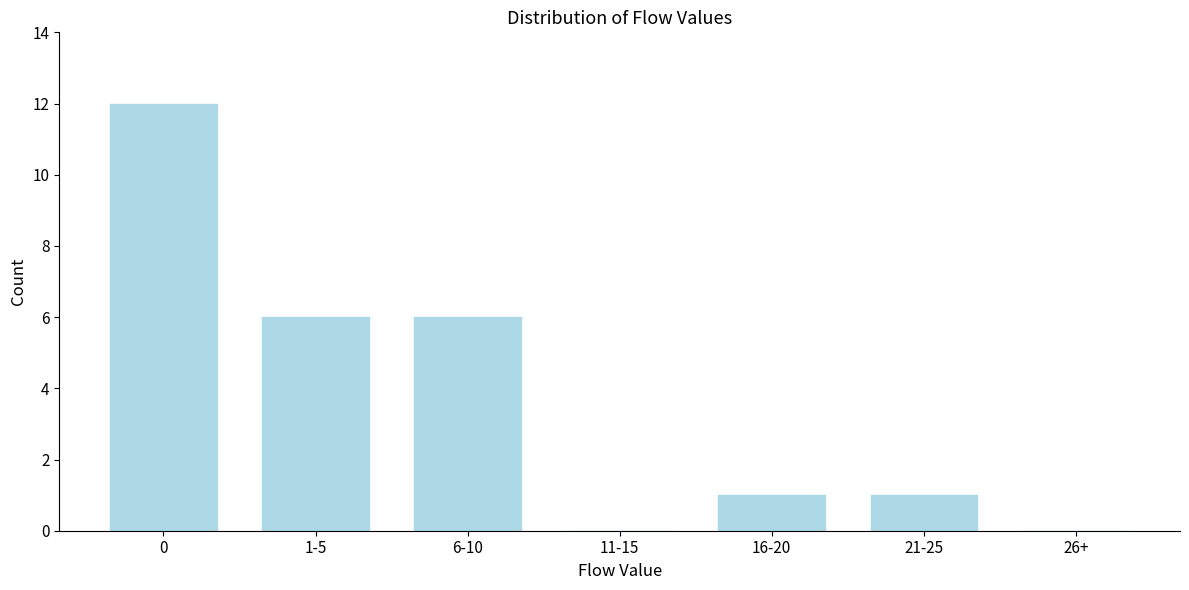

Reading left to right, extract all data points from this chart.

0=12	1-5=6	6-10=6	11-15=0	16-20=1	21-25=1	26+=0